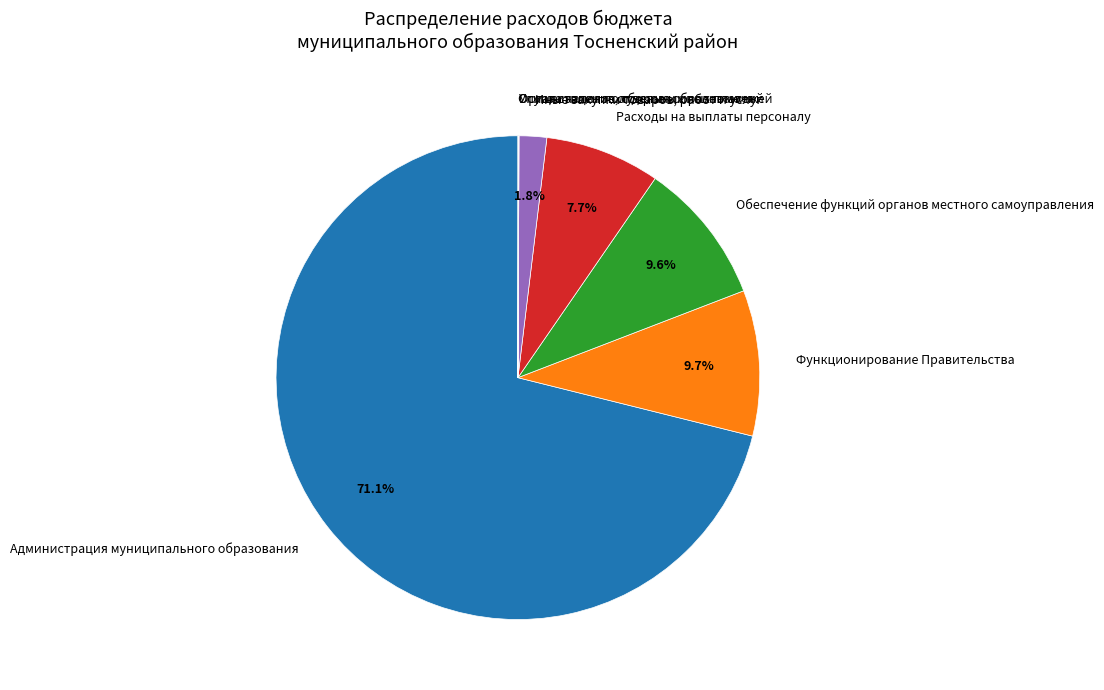

Is Иные закупки товаров, работ и услуг the majority of the pie?

No